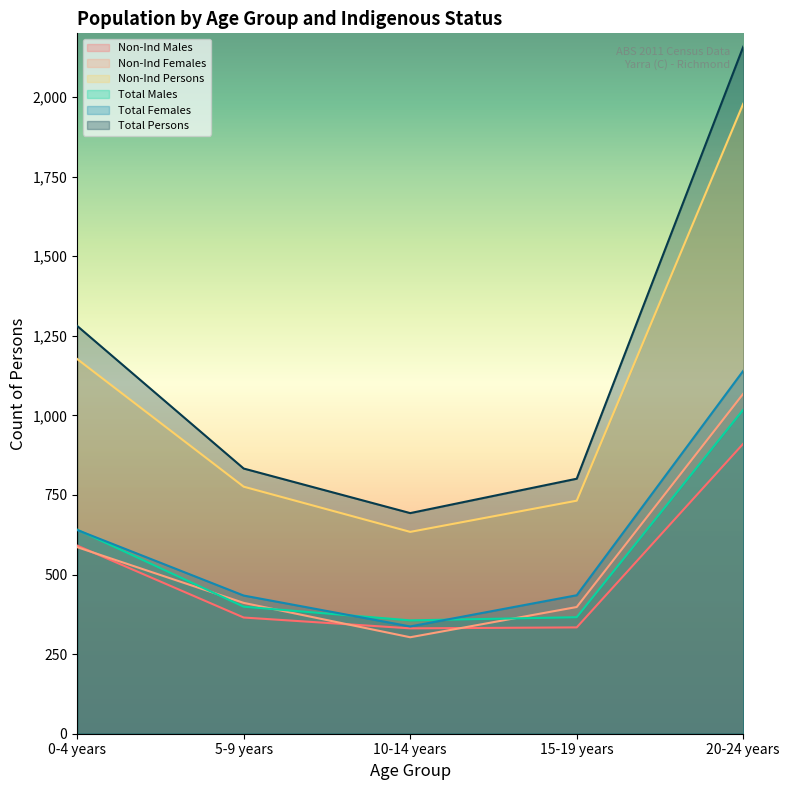

What are all the series names shown in the legend?

Non-Ind Males, Non-Ind Females, Non-Ind Persons, Total Males, Total Females, Total Persons